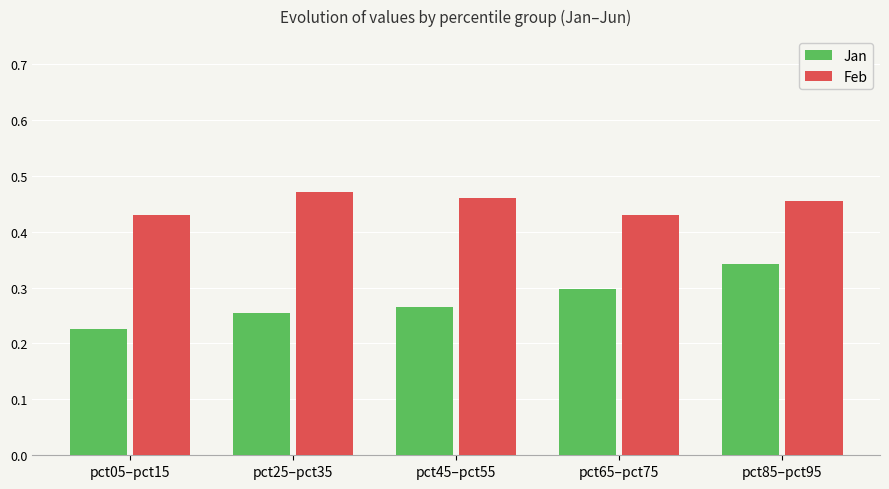

Is it true that Feb equals 0.3 at pct85–pct95?

False